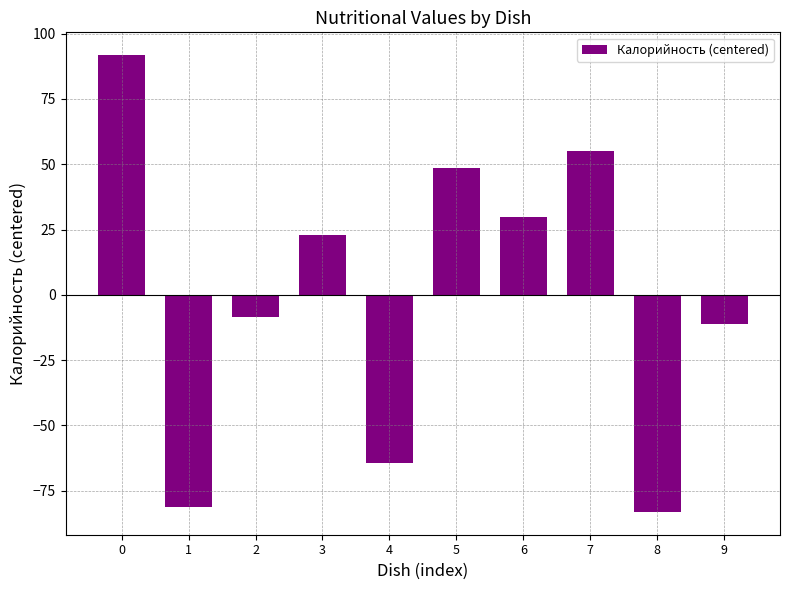

Rank the categories by value from lowest to highest.

8, 1, 4, 9, 2, 3, 6, 5, 7, 0